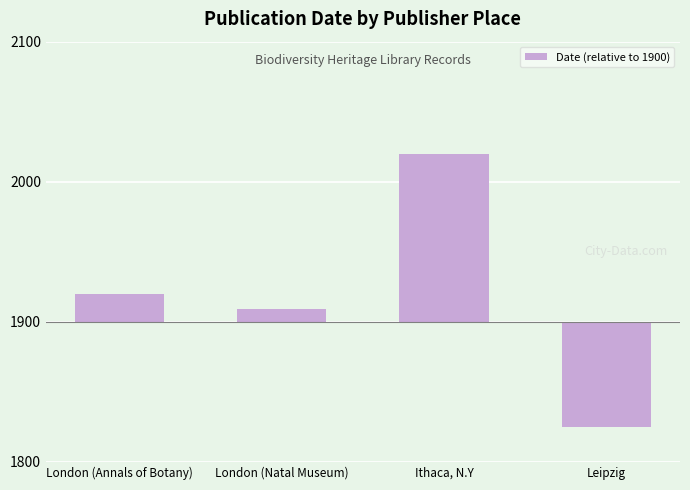

What is the difference between the maximum and second lowest values?

111